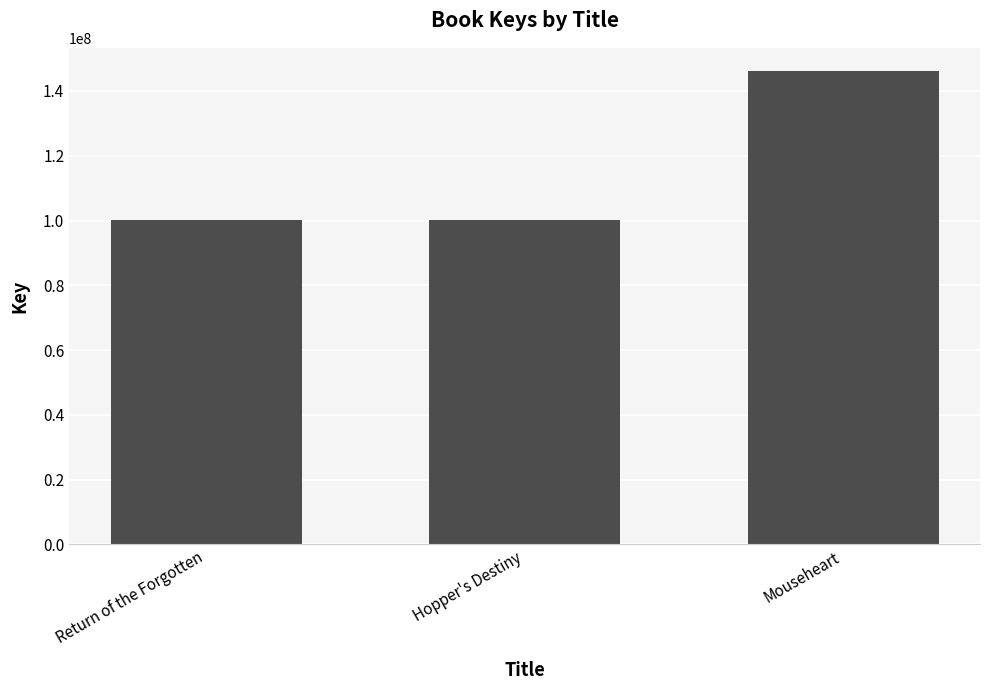

What is the approximate value at Hopper's Destiny?

100274780